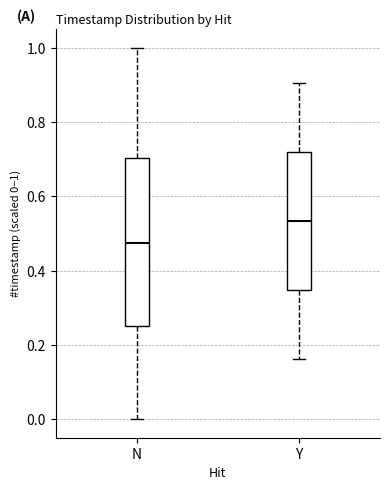

Comparing the boxes themselves (not the whiskers), which one is the tallest?

N